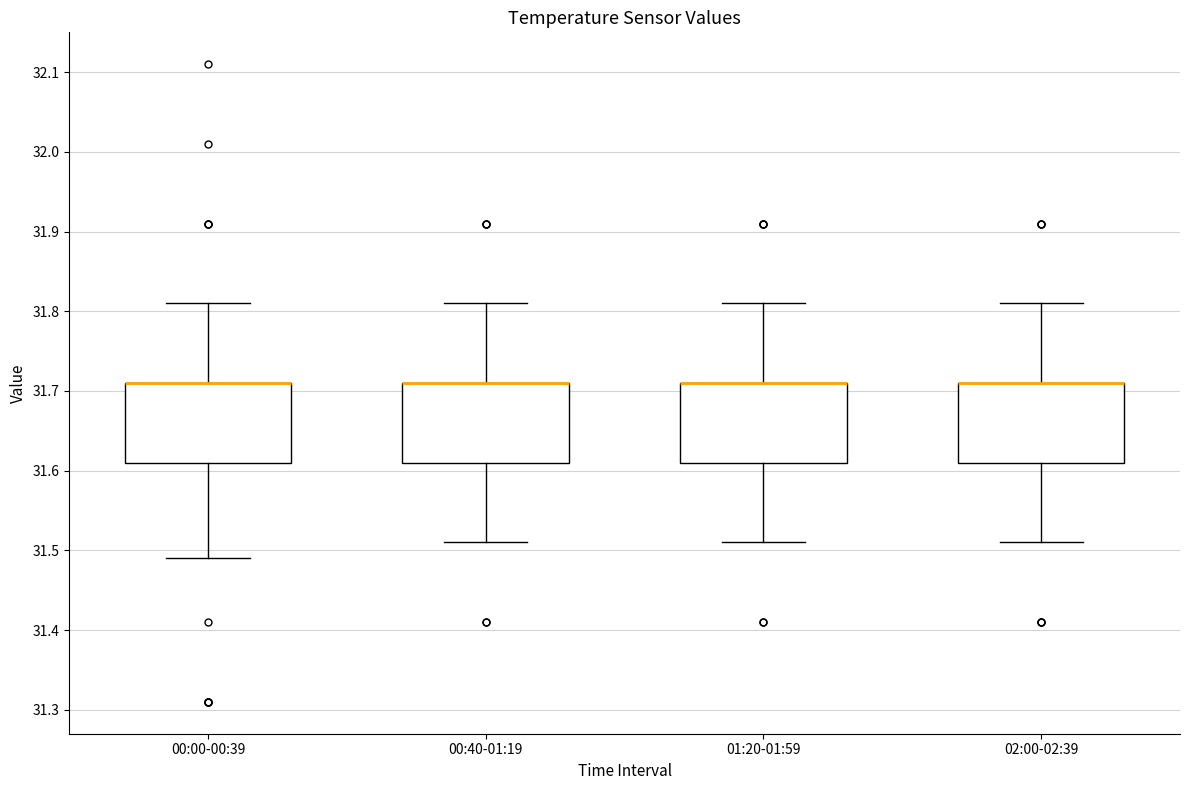

Where does the upper whisker of the box for 02:00-02:39 end on the y-axis? The values are not printed on the chart, so give them approximately, as read against the axis.

31.81